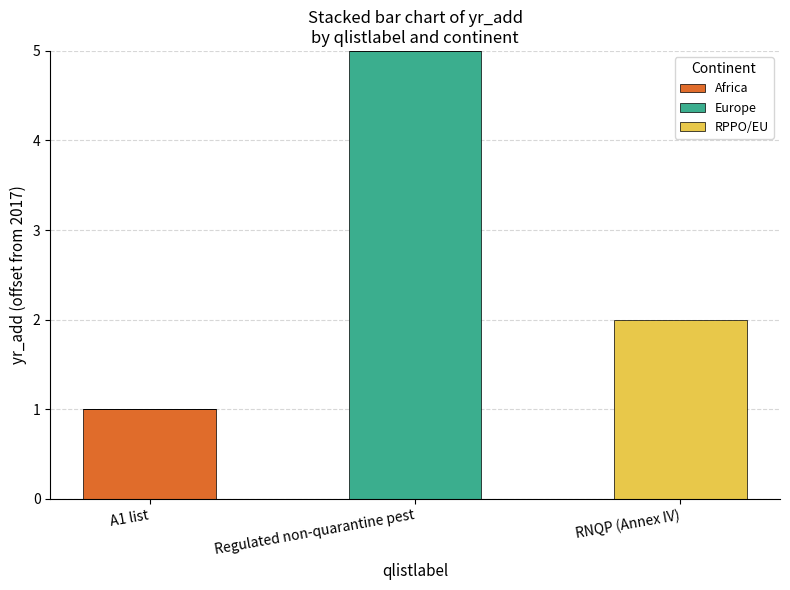

The Africa series shows 0 at Regulated non-quarantine pest. True or false?

True